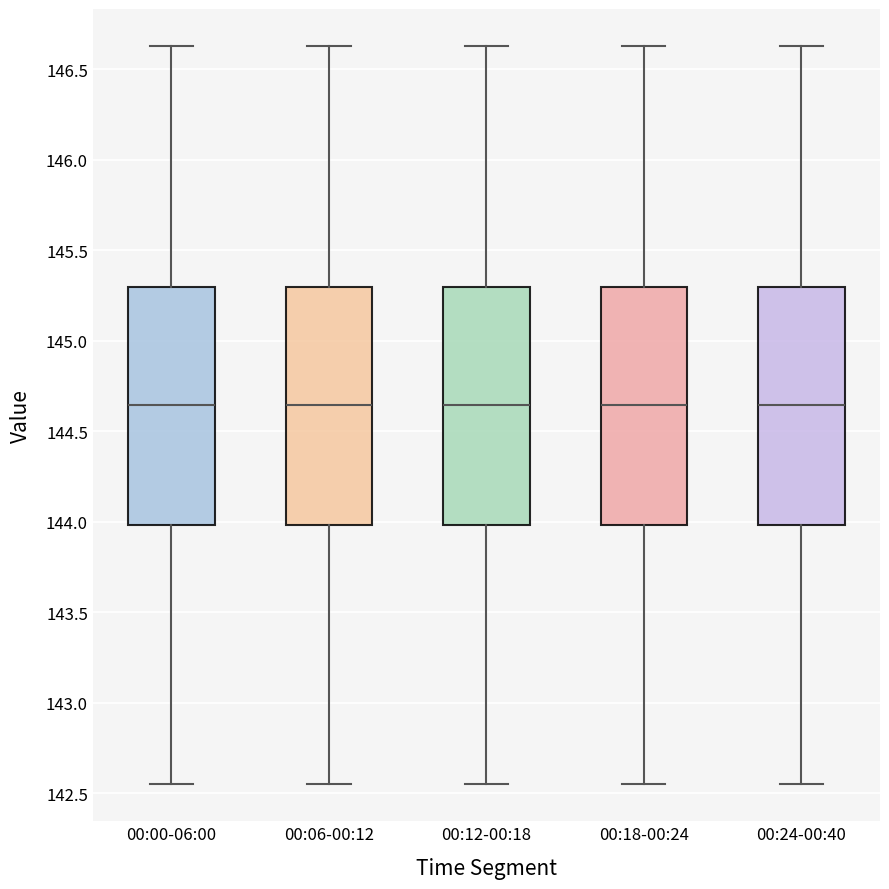

Reading left to right, read every box against the y-axis: the position of its median line, the range the box covers, and the ends of its whiskers. The values are not printed on the chart, so give them approximately, as read against the axis.

00:00-06:00: median 144.65, box 144.00 to 145.30, whiskers 142.55 to 146.65
00:06-00:12: median 144.65, box 144.00 to 145.30, whiskers 142.55 to 146.65
00:12-00:18: median 144.65, box 144.00 to 145.30, whiskers 142.55 to 146.65
00:18-00:24: median 144.65, box 144.00 to 145.30, whiskers 142.55 to 146.65
00:24-00:40: median 144.65, box 144.00 to 145.30, whiskers 142.55 to 146.65